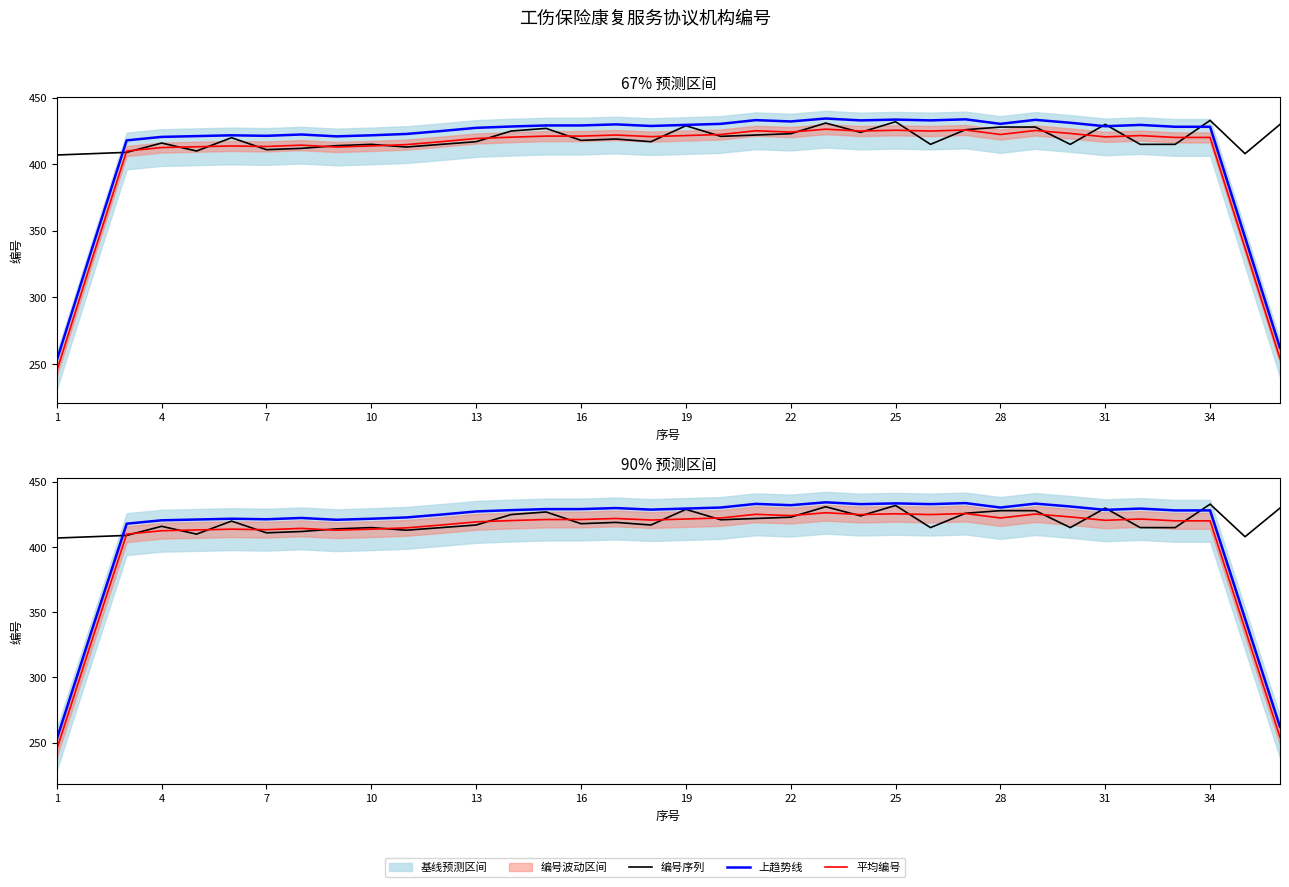

Which series has the largest range (max minus min)?

上趋势线